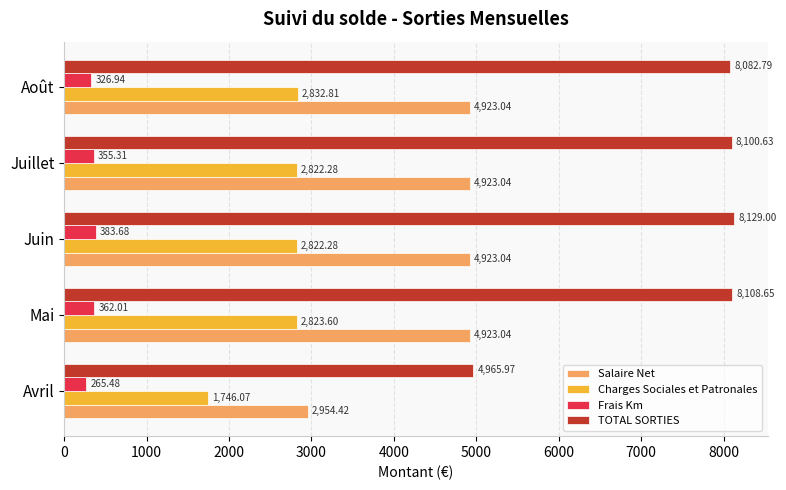

Rank the series at Juin from highest to lowest value.

TOTAL SORTIES, Salaire Net, Charges Sociales et Patronales, Frais Km